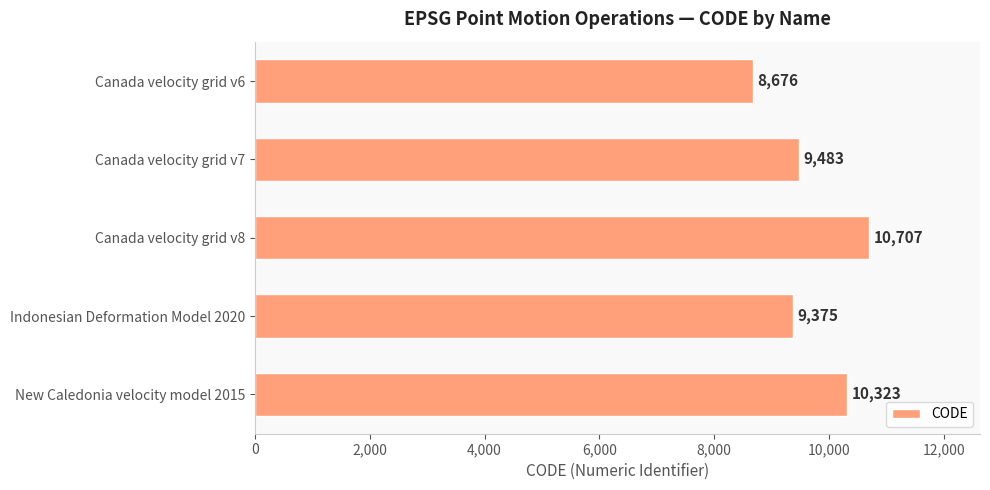

Is it true that the value at New Caledonia velocity model 2015 is 3147?

False